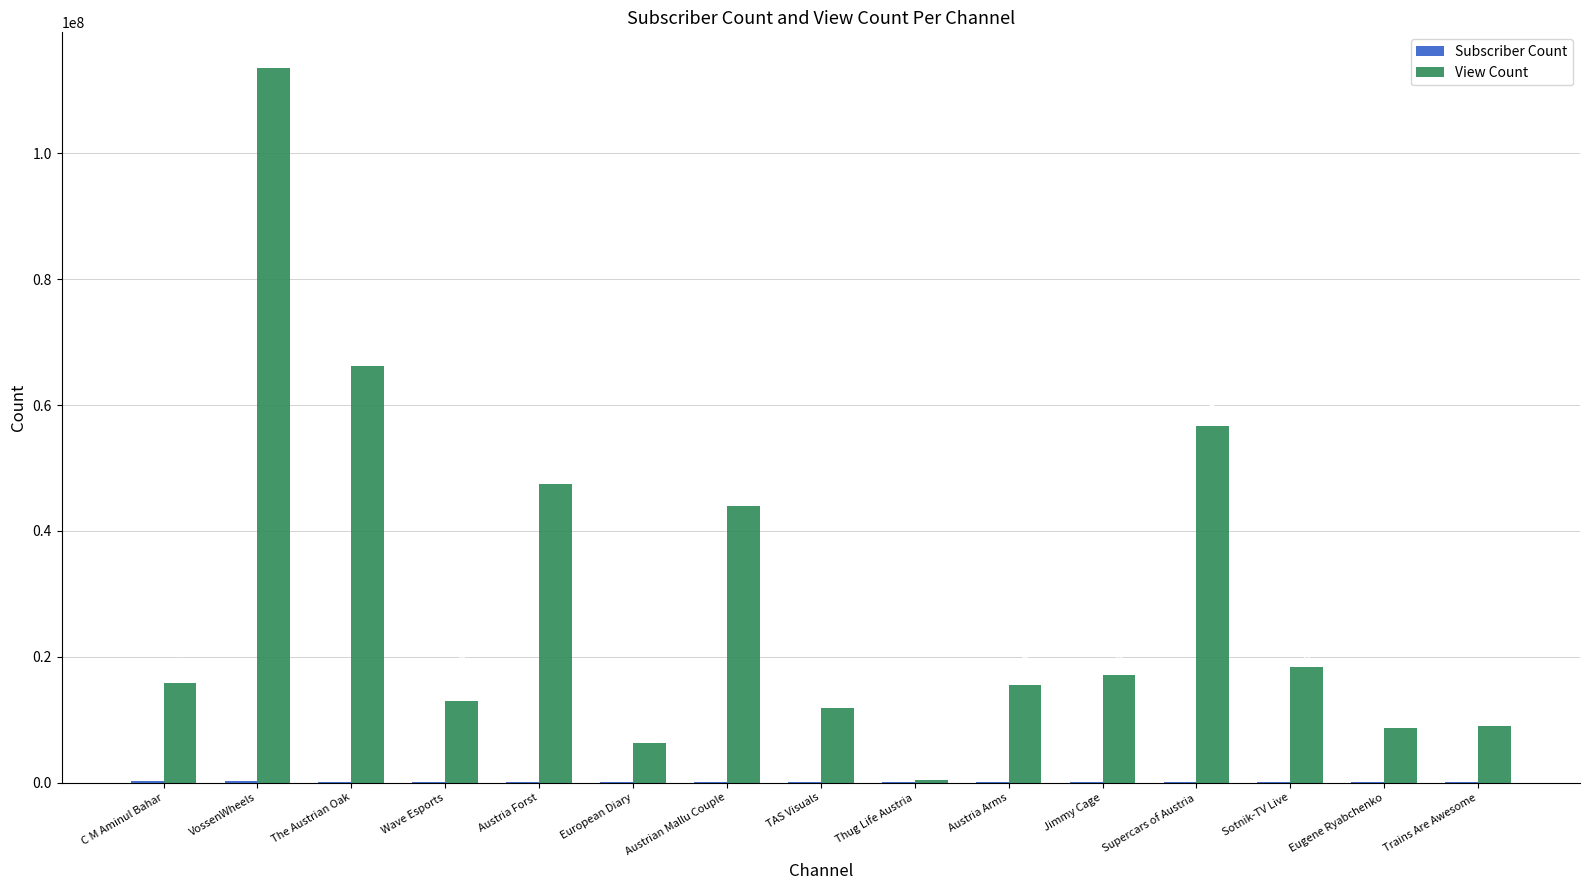

The View Count series shows 9016451 at Trains Are Awesome. True or false?

True